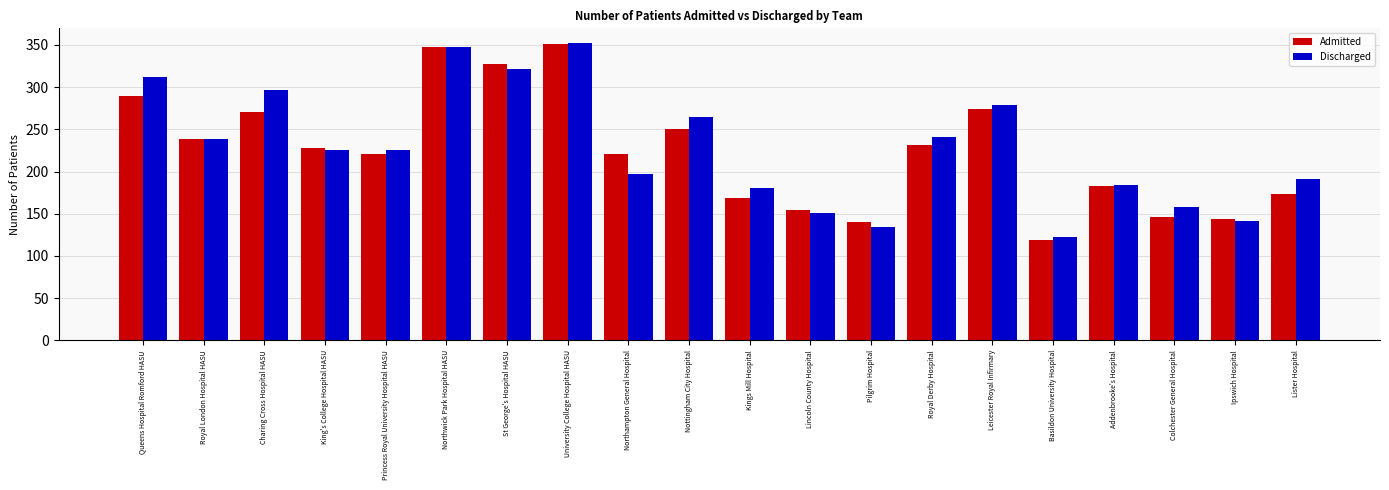

What value does the Admitted series have at Ipswich Hospital, to the nearest 50?

150